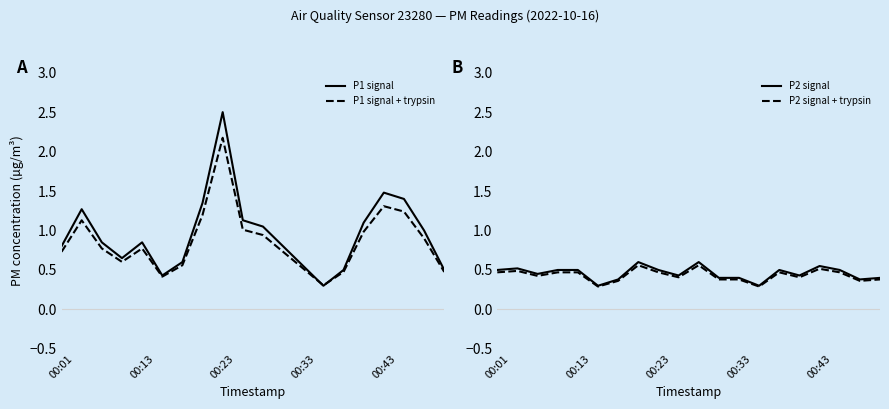

What is the lowest value of the P1 signal series?

0.3